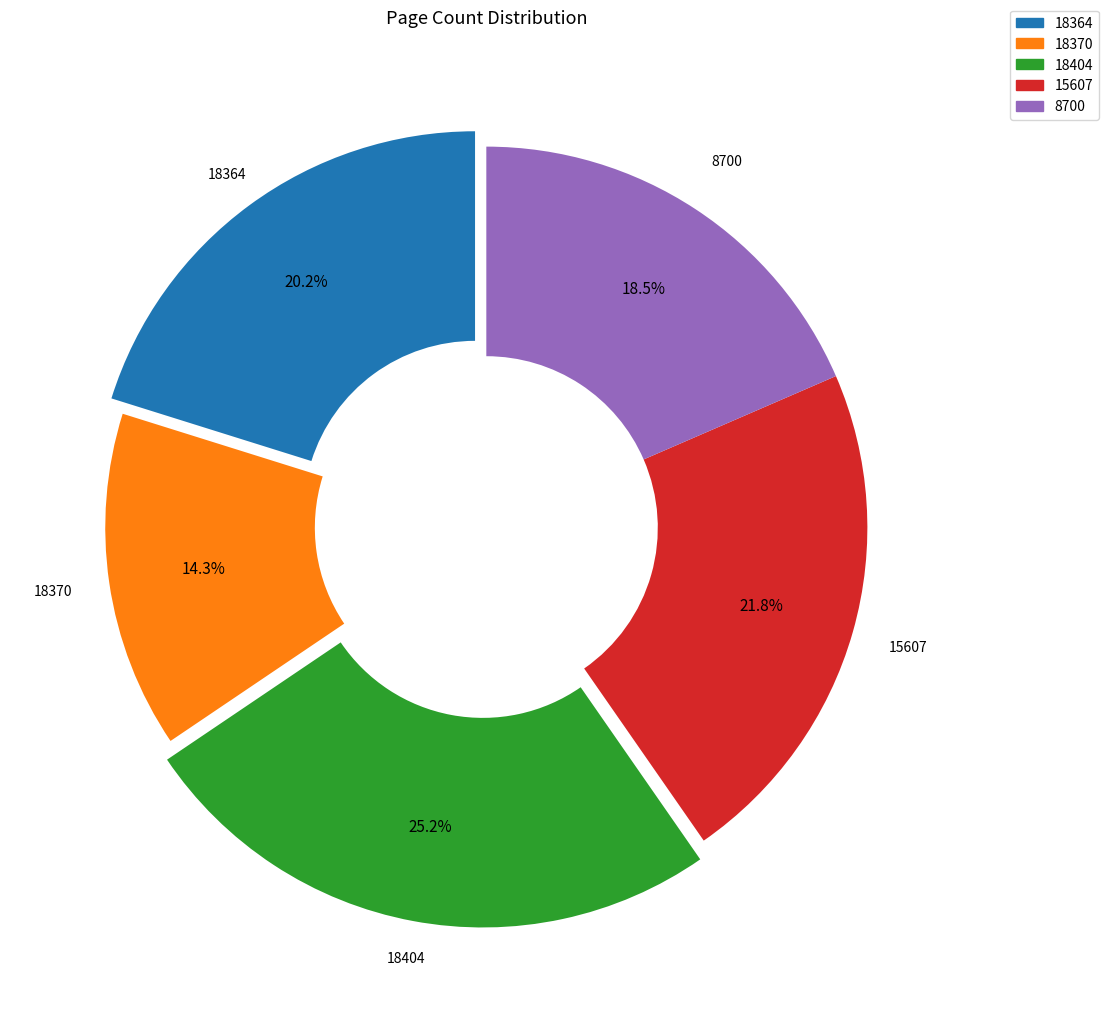

Count the number of slices in the pie.

5